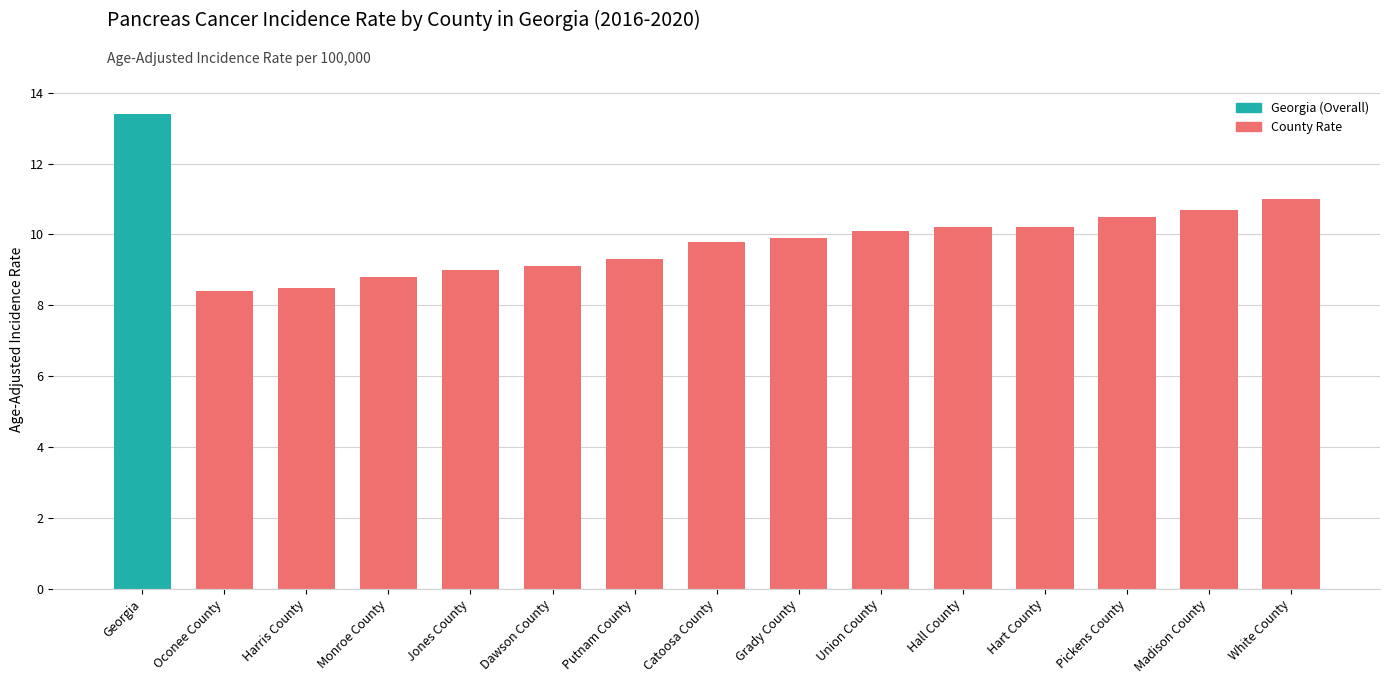

What is the minimum value shown in the chart?

8.4